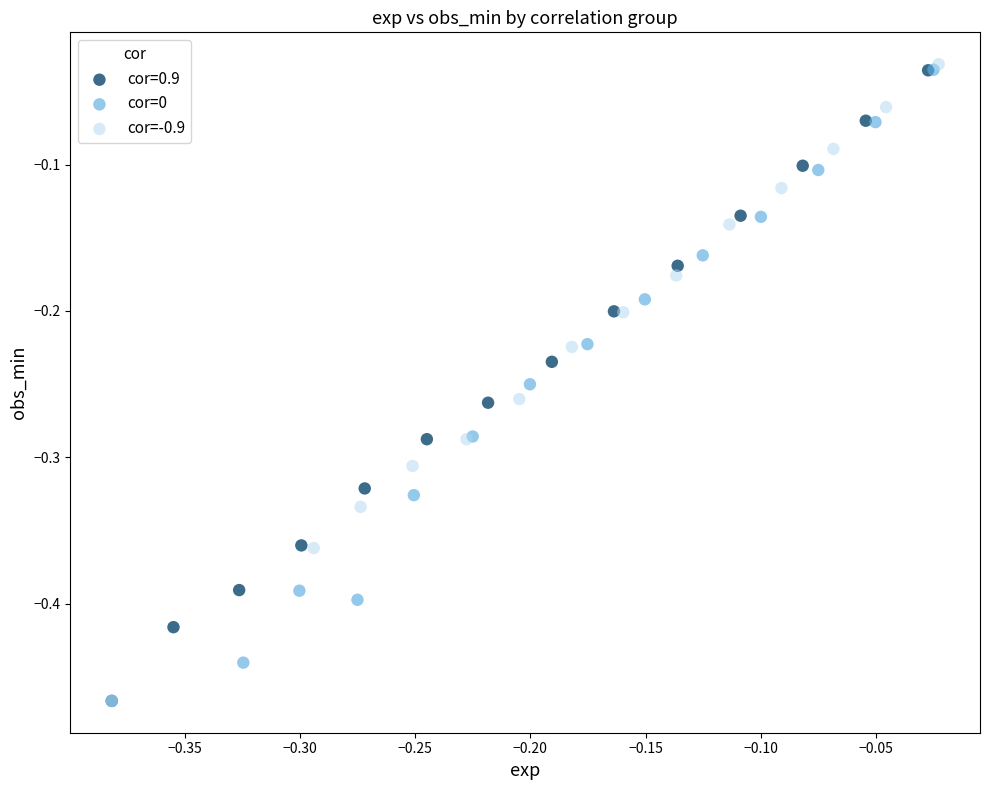

Which series has the largest Y range (max minus min)?

cor=-0.9